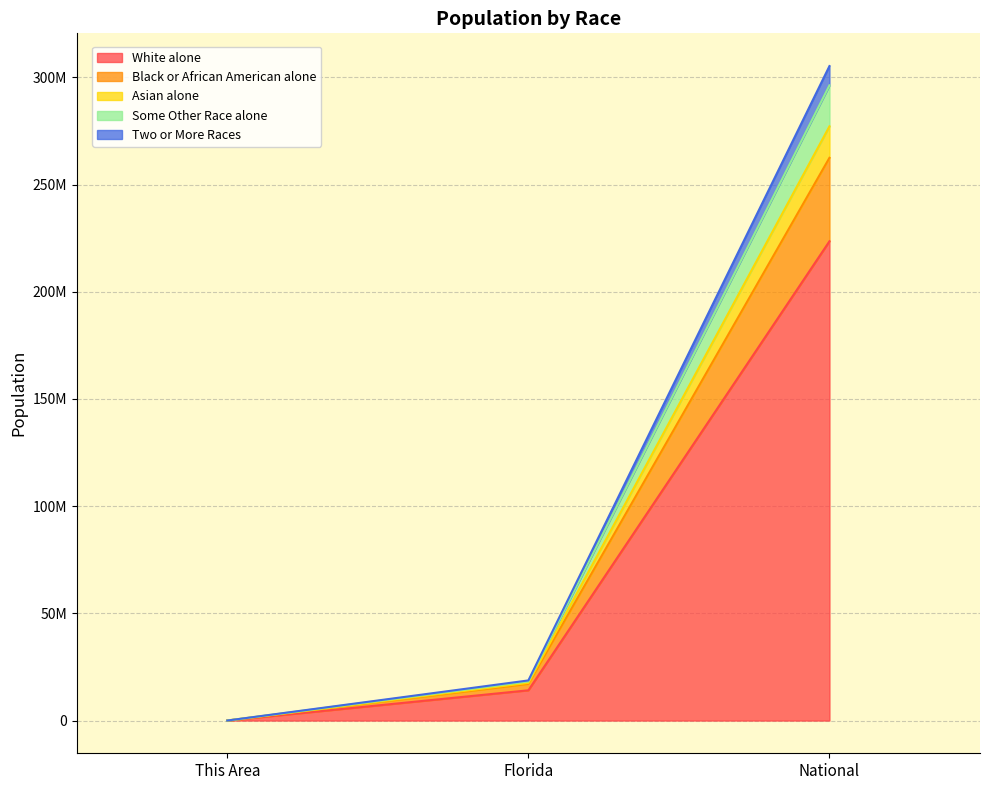

Which has a higher value, This Area or National?

National